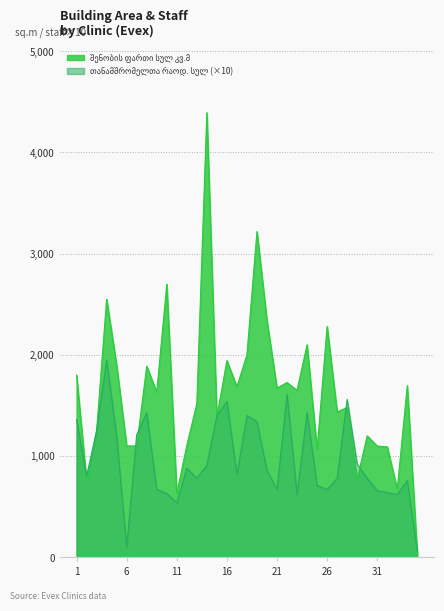

Which series has the largest total across all categories?

შენობის ფართი სულ კვ.მ